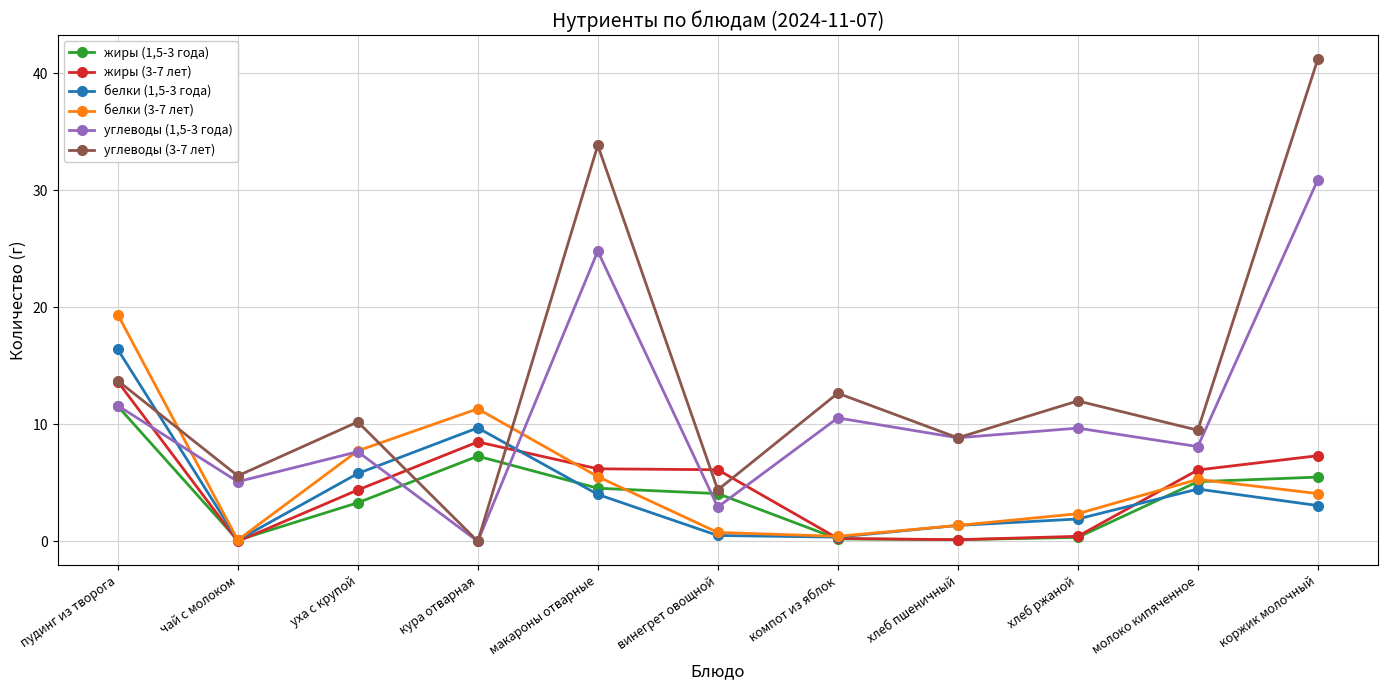

What is the sum of all углеводы (1,5-3 года) values?

120.2